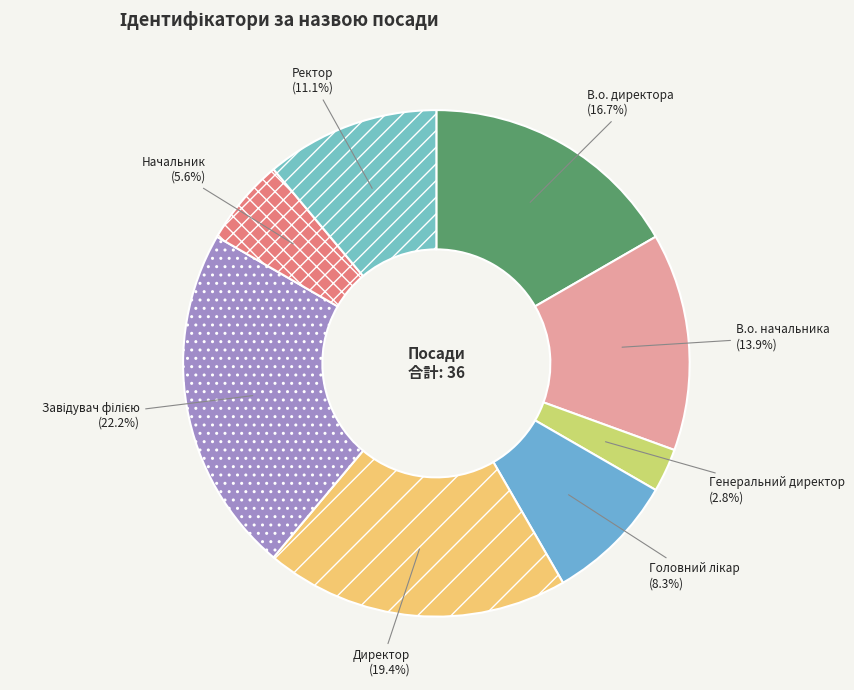

Approximately how many times larger is the value at Генеральний директор compared to Начальник?

0.5